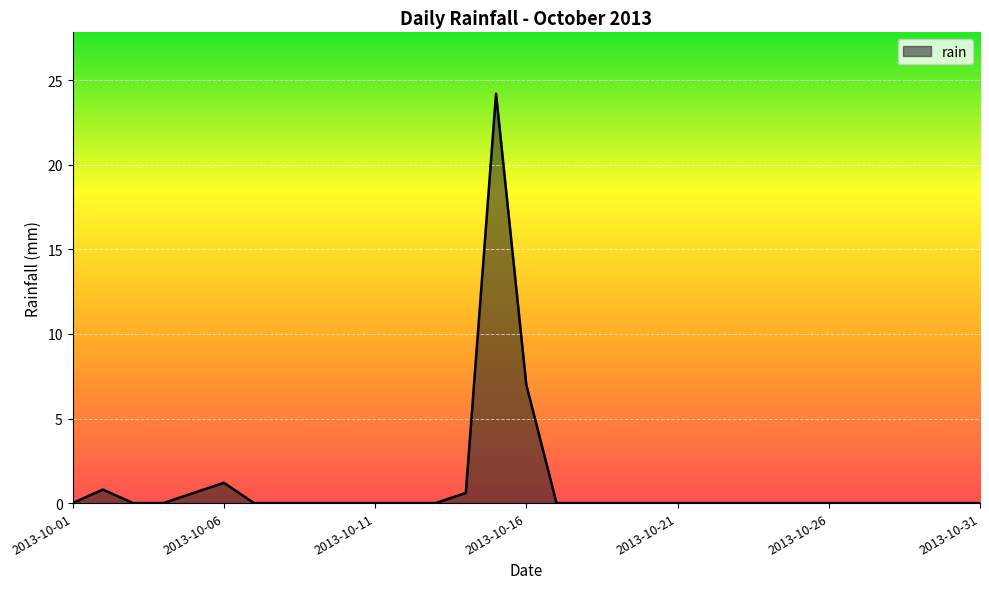

What is the average value?

1.1